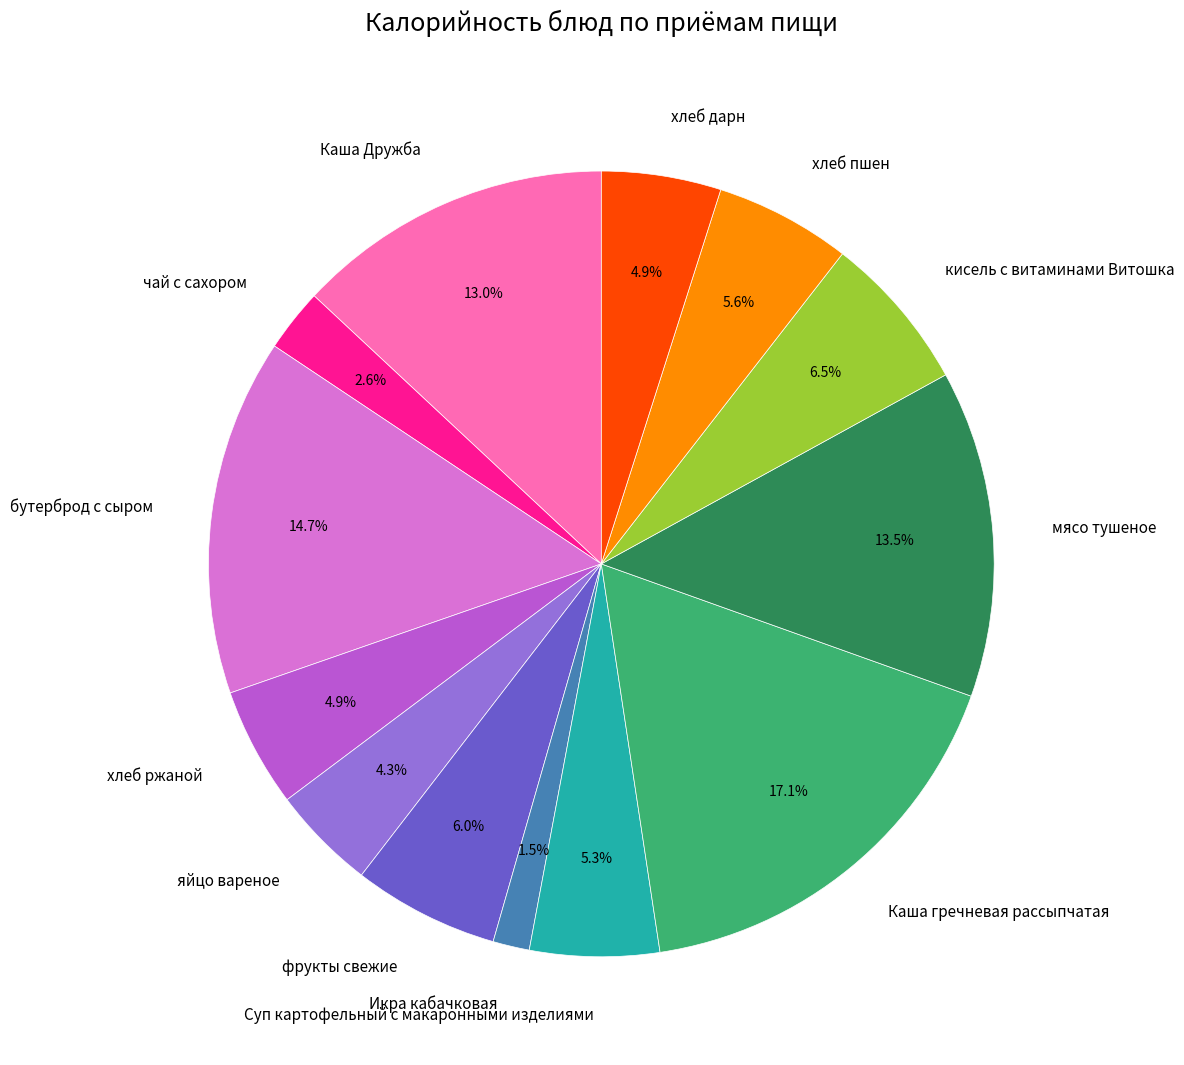

To the nearest percent, what is the difference between the кисель с витаминами Витошка and хлеб пшен slice percentages?

1%